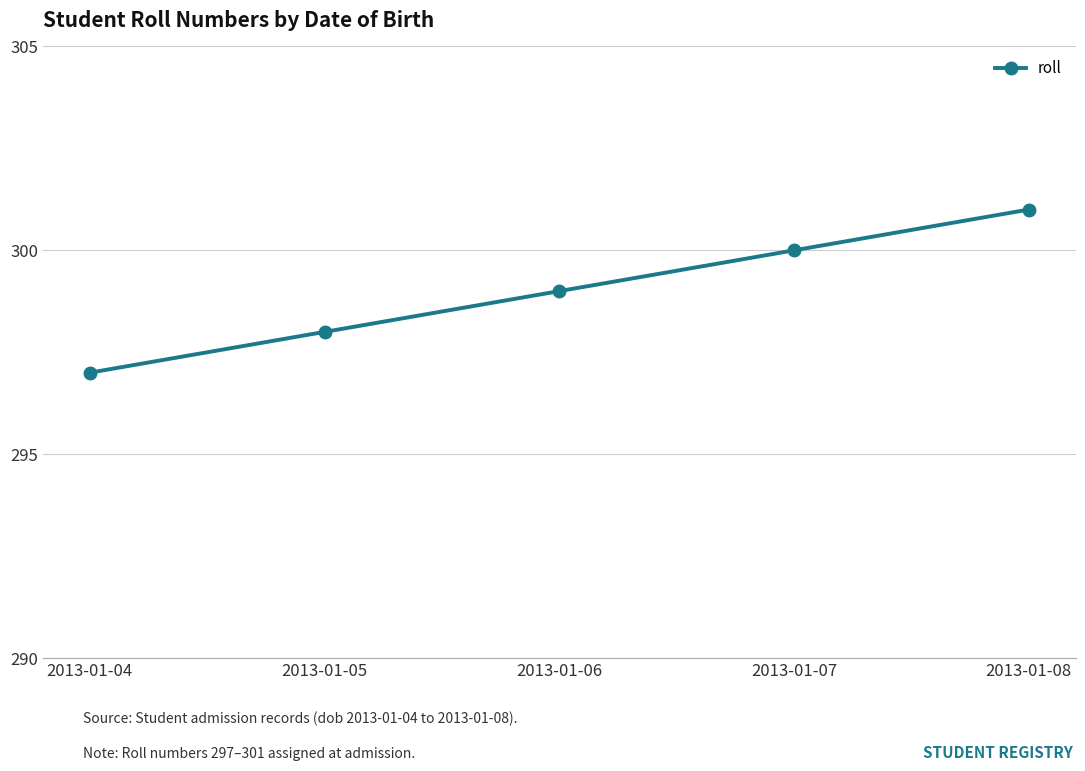

Between 2013-01-07 and 2013-01-05, which is larger?

2013-01-07